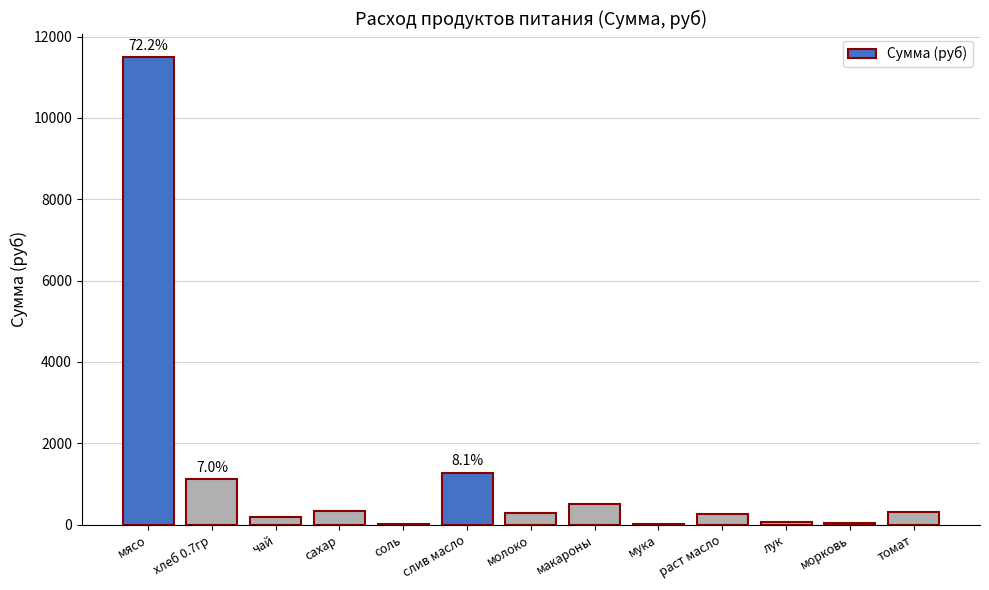

What is the difference between the values at томат and раст масло?

48.0